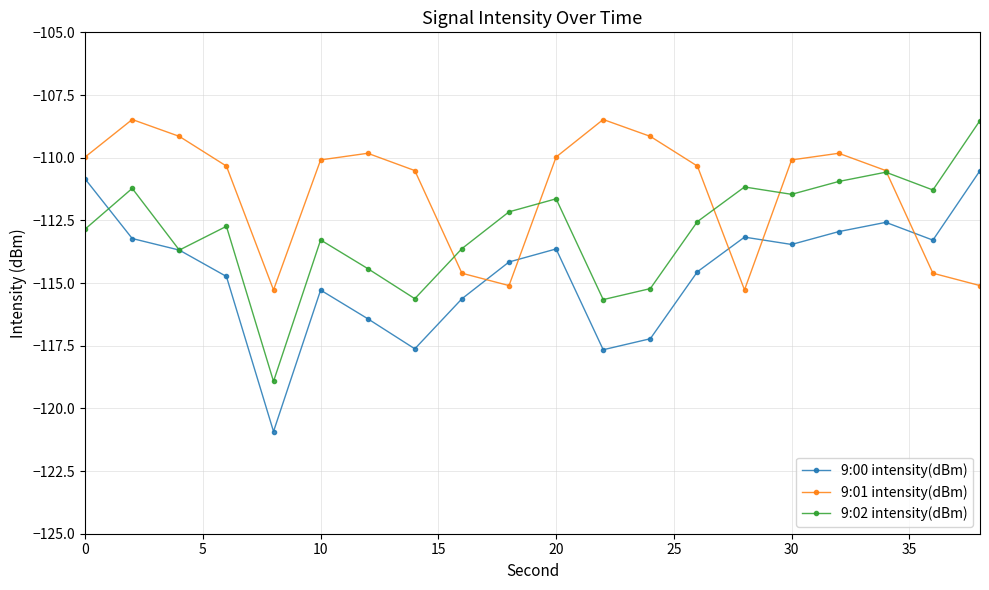

List the series in order of their overall mean, highest first.

9:01 intensity(dBm), 9:02 intensity(dBm), 9:00 intensity(dBm)